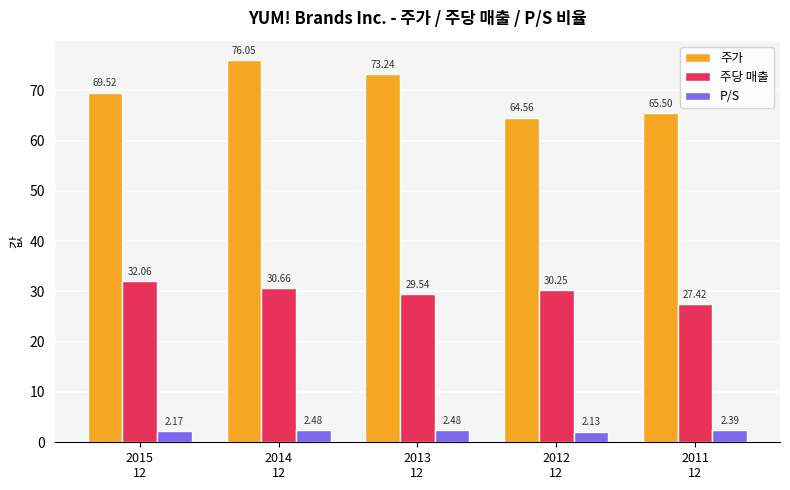

Which series changed the most between 2015
12 and 2013
12?

주가